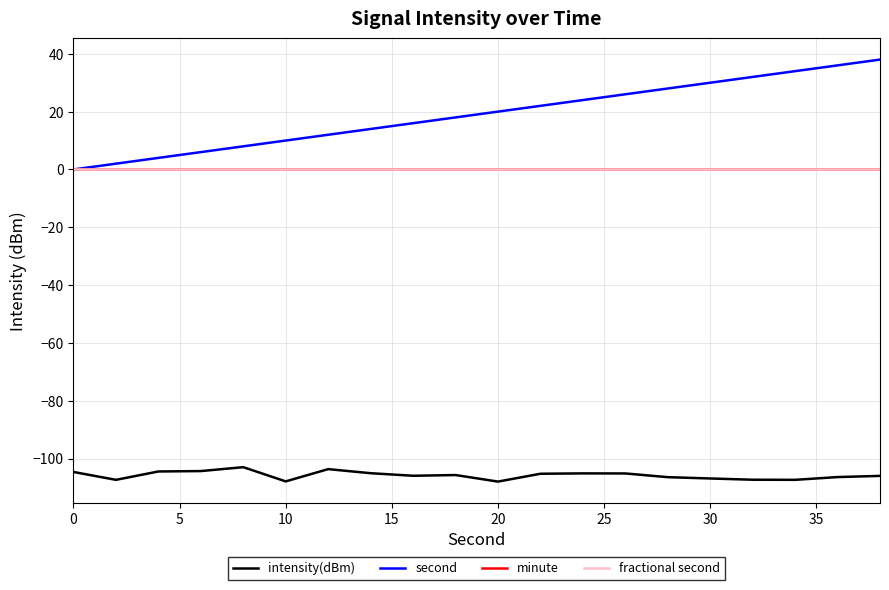

Does the chart display data point markers on the line(s)?

No